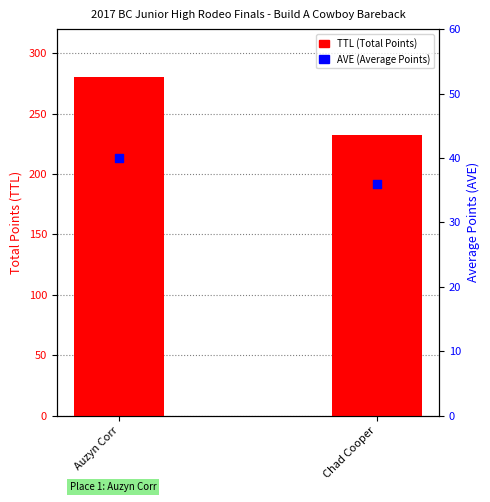

What is the total value across all series at Chad Cooper?

268